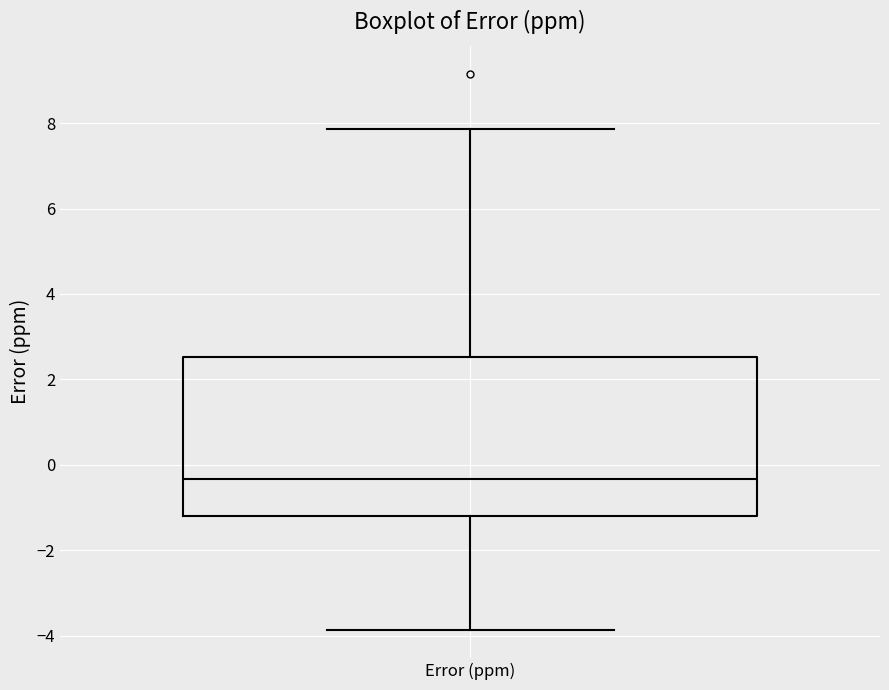

Transcribe this box plot: give where the median line is, the range the box spans, and where the two whiskers end, as read against the y-axis. The values are not printed on the chart, so give them approximately, as read against the axis.

median -0.4, box -1.2 to 2.6, whiskers -3.8 to 7.8